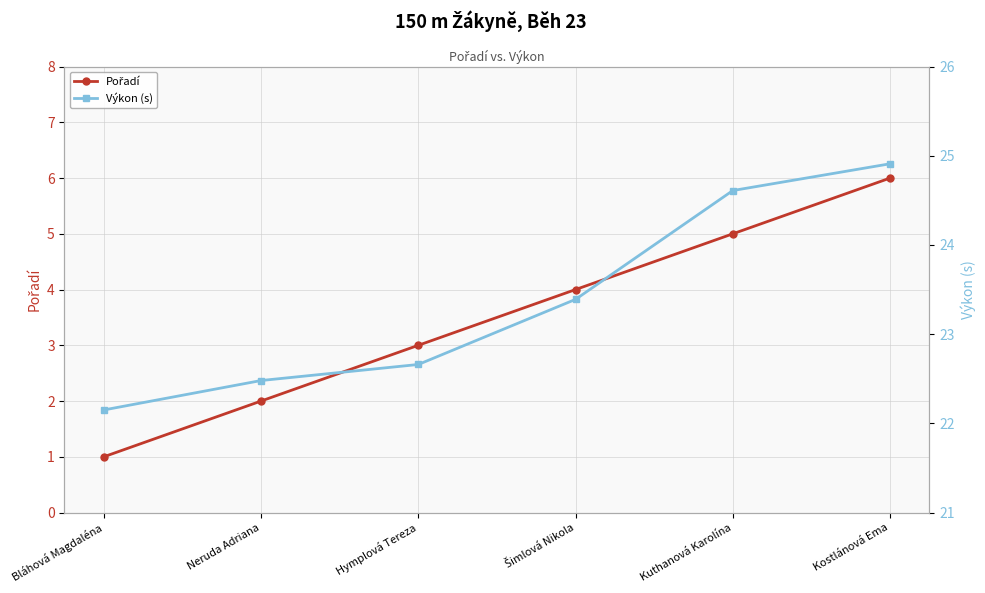

What is the label of the 5th point from the left?

Kuthanová Karolína